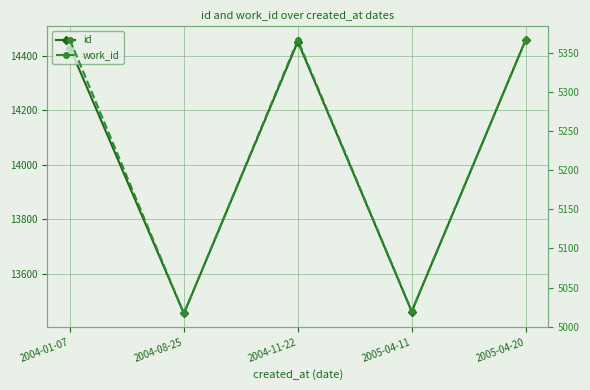

What is the difference between the work_id values at 2004-11-22 and 2005-04-11?

346